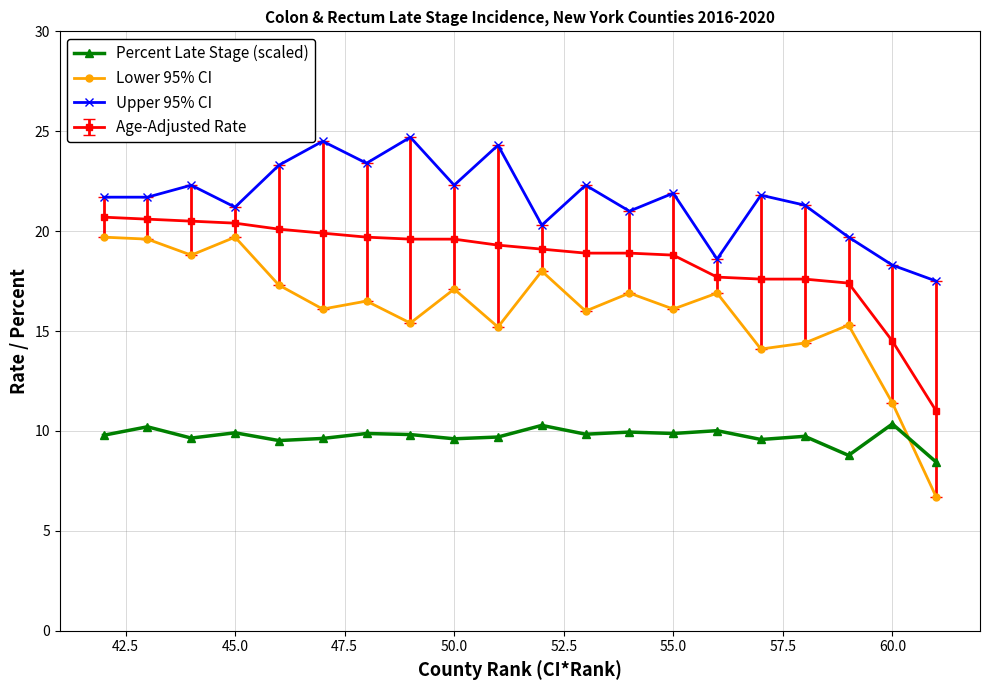

Which series has the widest spread of values?

Lower 95% CI